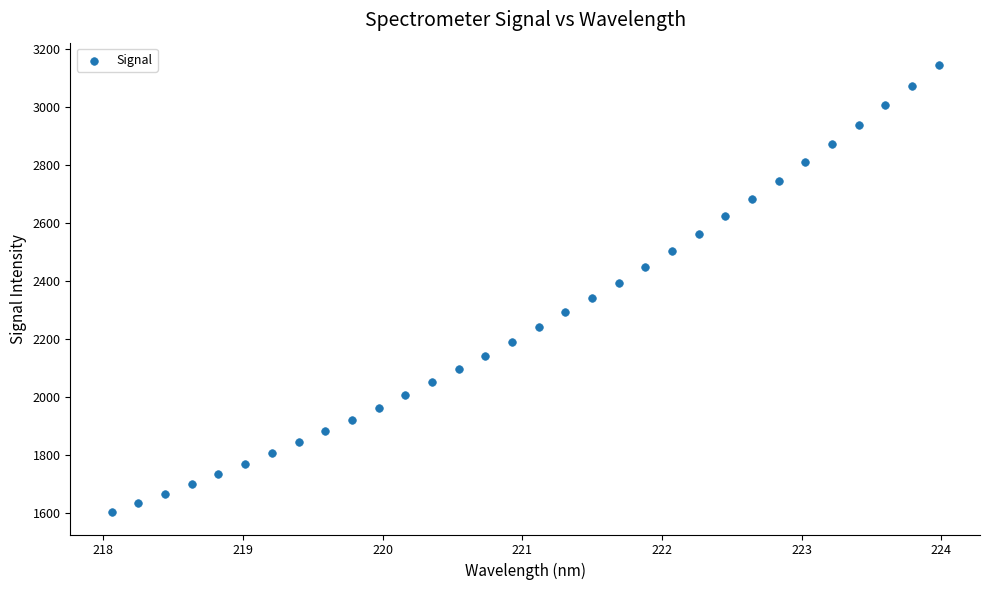

What is the range of Y values (max minus min)?

1542.1